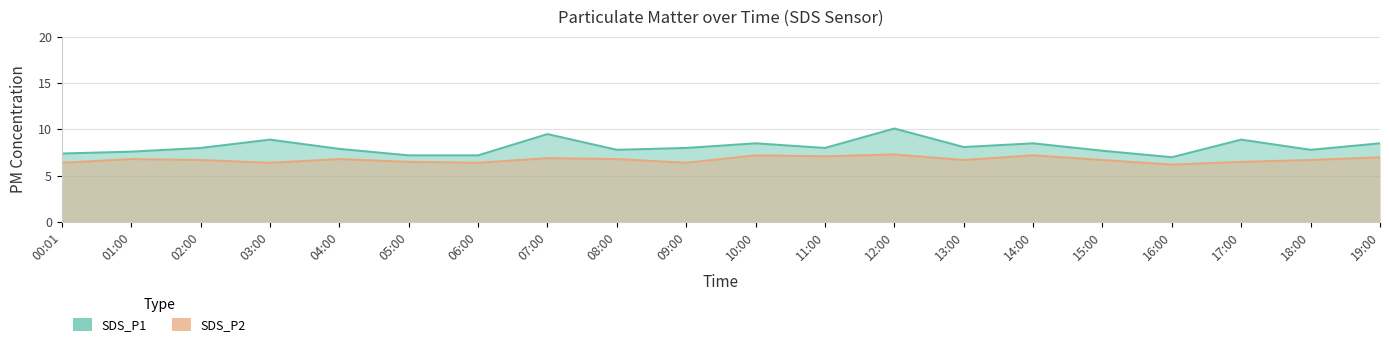

At which label does SDS_P2 reach its minimum?

16:00